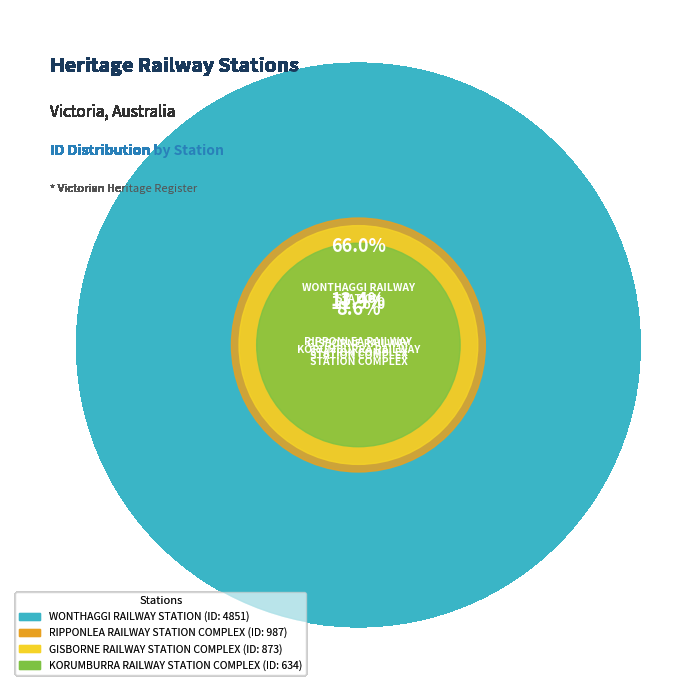

To the nearest percent, what is the combined percentage of RIPPONLEA RAILWAY
STATION COMPLEX and GISBORNE RAILWAY
STATION COMPLEX?

25%